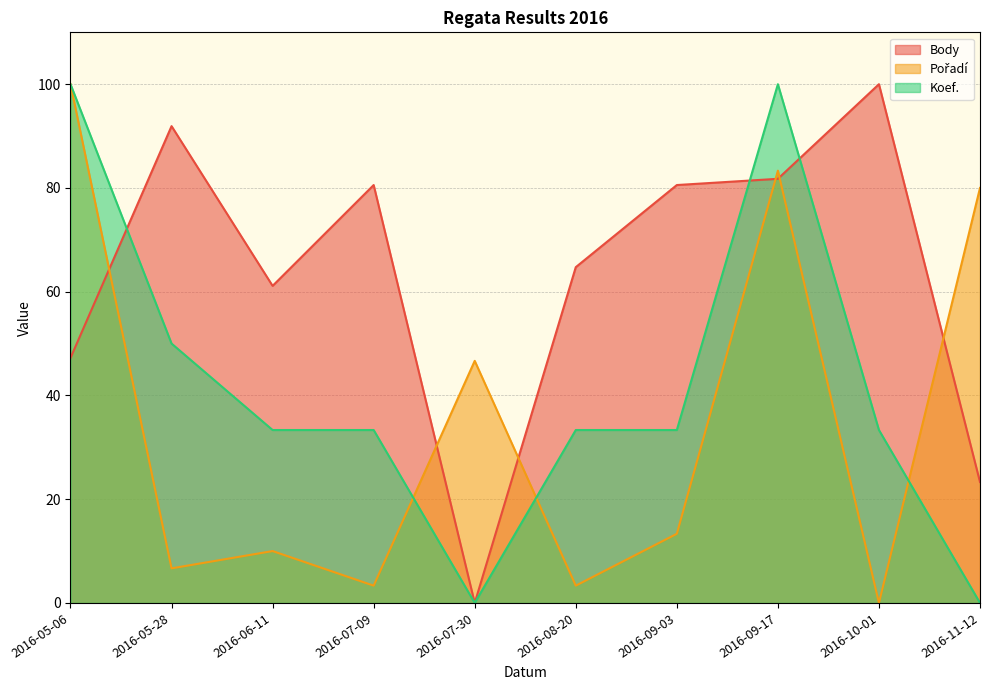

Reading left to right, list all the values displayed in this chart.

Body: 2016-05-06=47.2	2016-05-28=91.9	2016-06-11=61.1	2016-07-09=80.6	2016-07-30=0.0	2016-08-20=64.7	2016-09-03=80.6	2016-09-17=81.8	2016-10-01=100.0	2016-11-12=23.3
Pořadí: 2016-05-06=100.0	2016-05-28=6.7	2016-06-11=10.0	2016-07-09=3.3	2016-07-30=46.7	2016-08-20=3.3	2016-09-03=13.3	2016-09-17=83.3	2016-10-01=0.0	2016-11-12=80.0
Koef.: 2016-05-06=100.0	2016-05-28=50.0	2016-06-11=33.3	2016-07-09=33.3	2016-07-30=0.0	2016-08-20=33.3	2016-09-03=33.3	2016-09-17=100.0	2016-10-01=33.3	2016-11-12=0.0